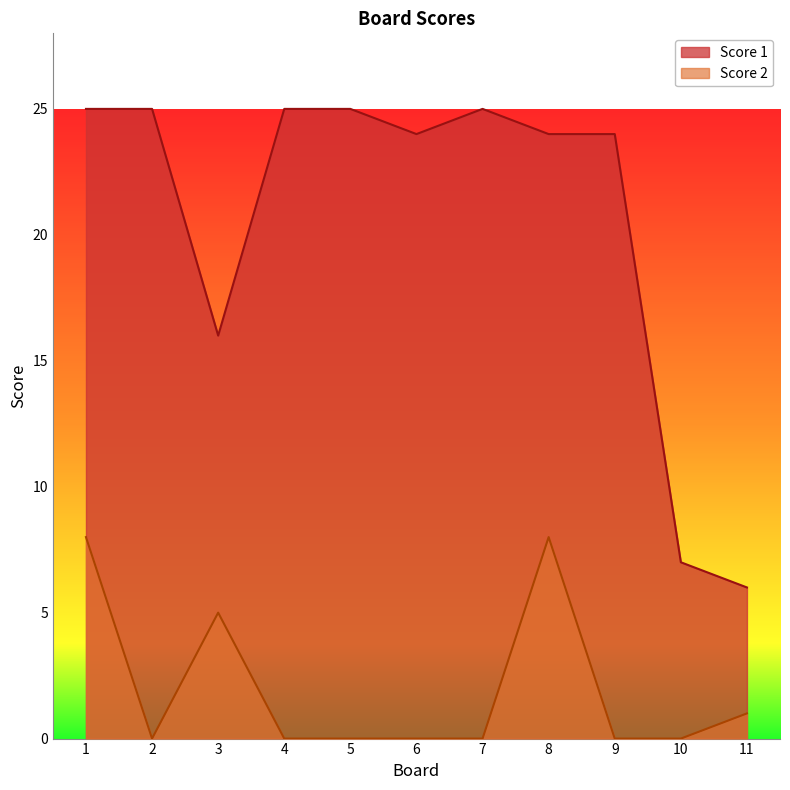

What is the average value of the Score 2 series?

2